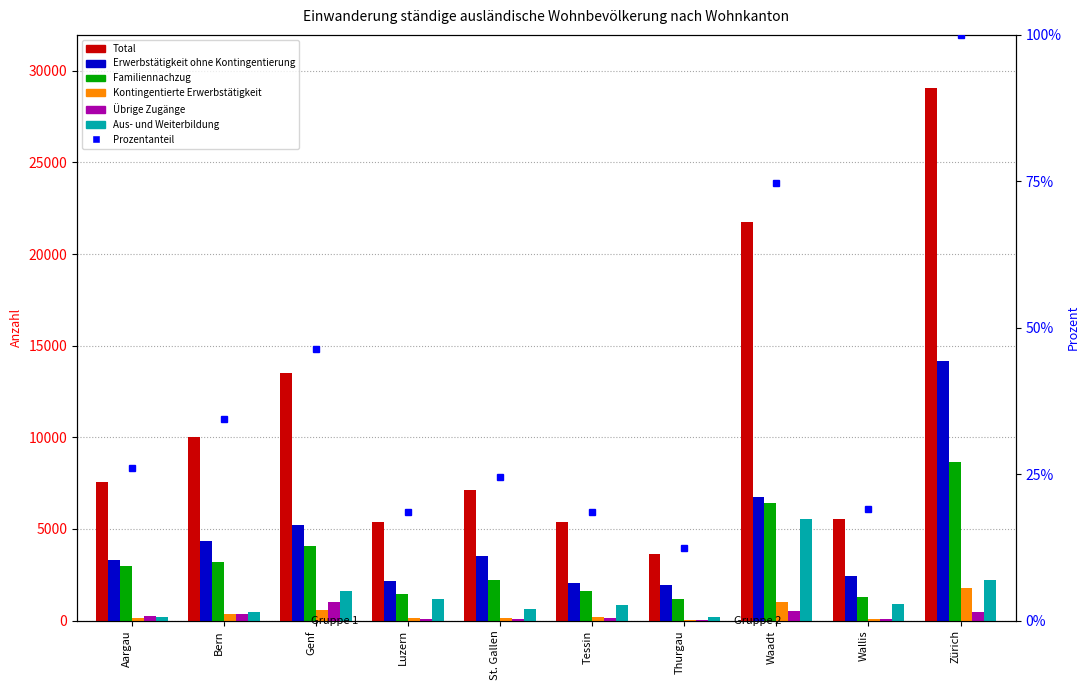

What is the sum of all Übrige Zugänge values?

3007